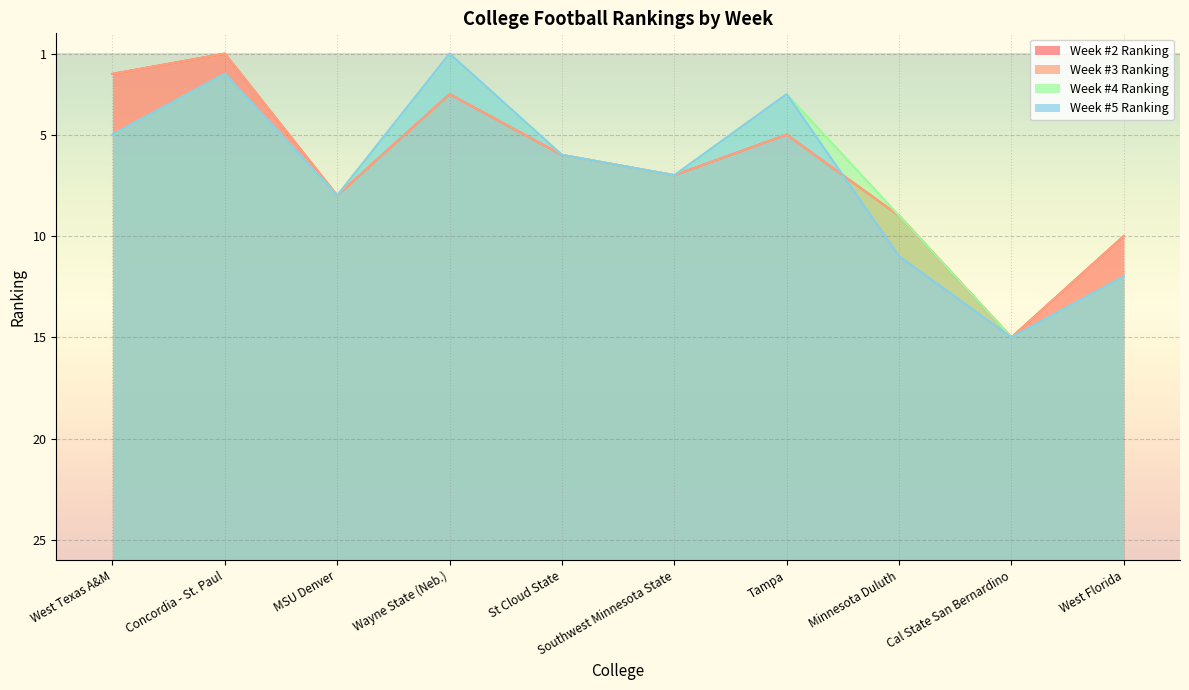

True or false: Week #2 Ranking has a value of 3 at Cal State San Bernardino.

False